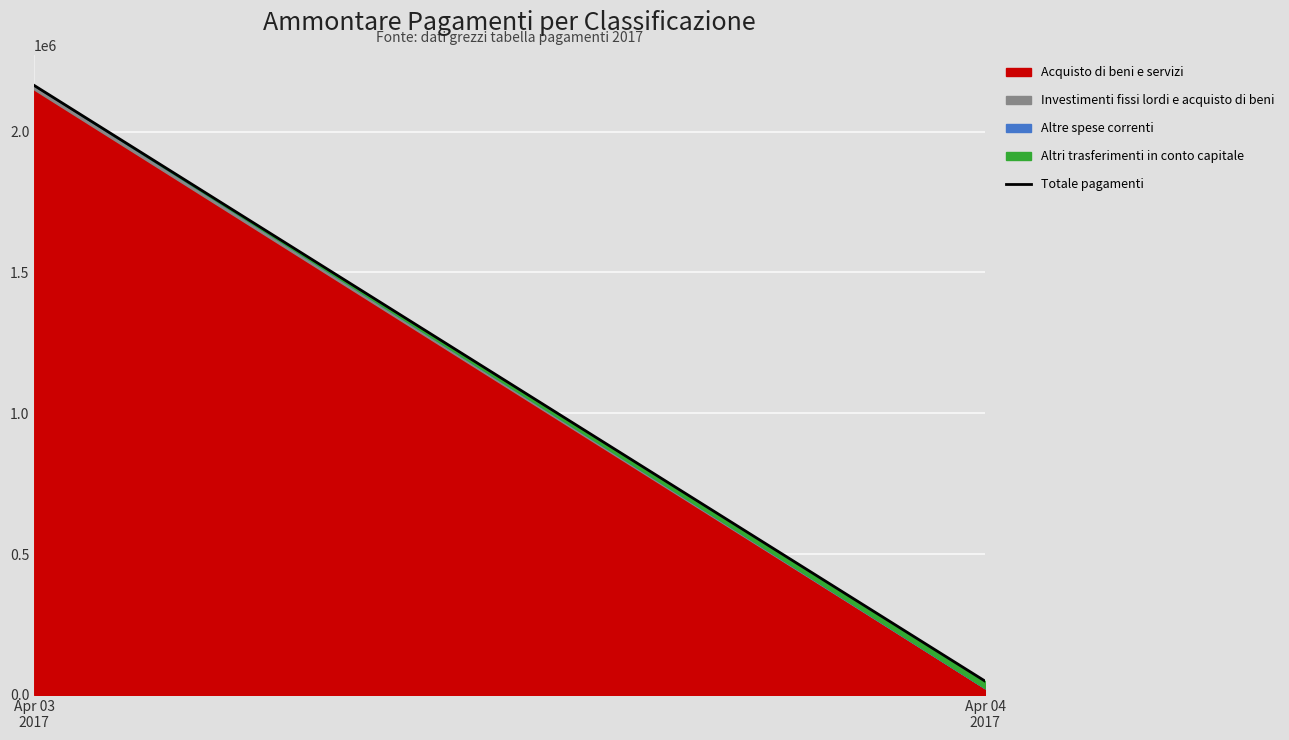

Approximately how many times larger is the value at Apr 03
2017 compared to Apr 04
2017?

44.3